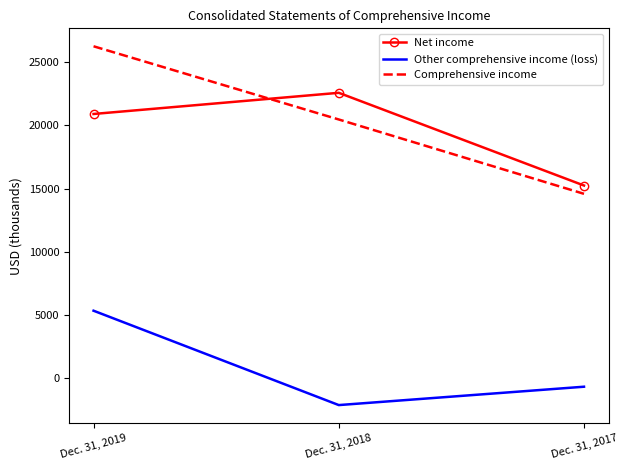

What is the minimum value for Comprehensive income?

14592